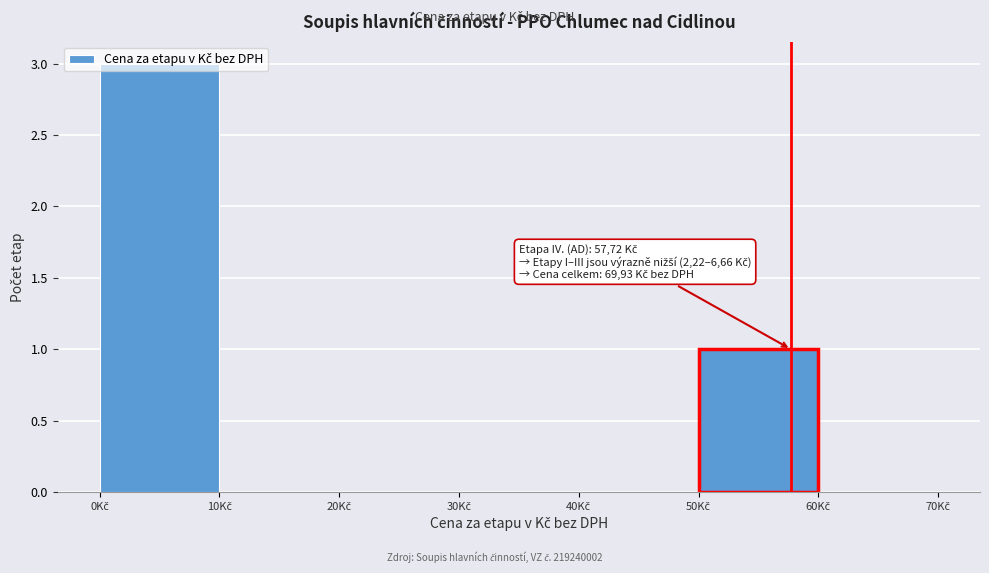

Which range on the x-axis has the tallest bar?

0 to 10